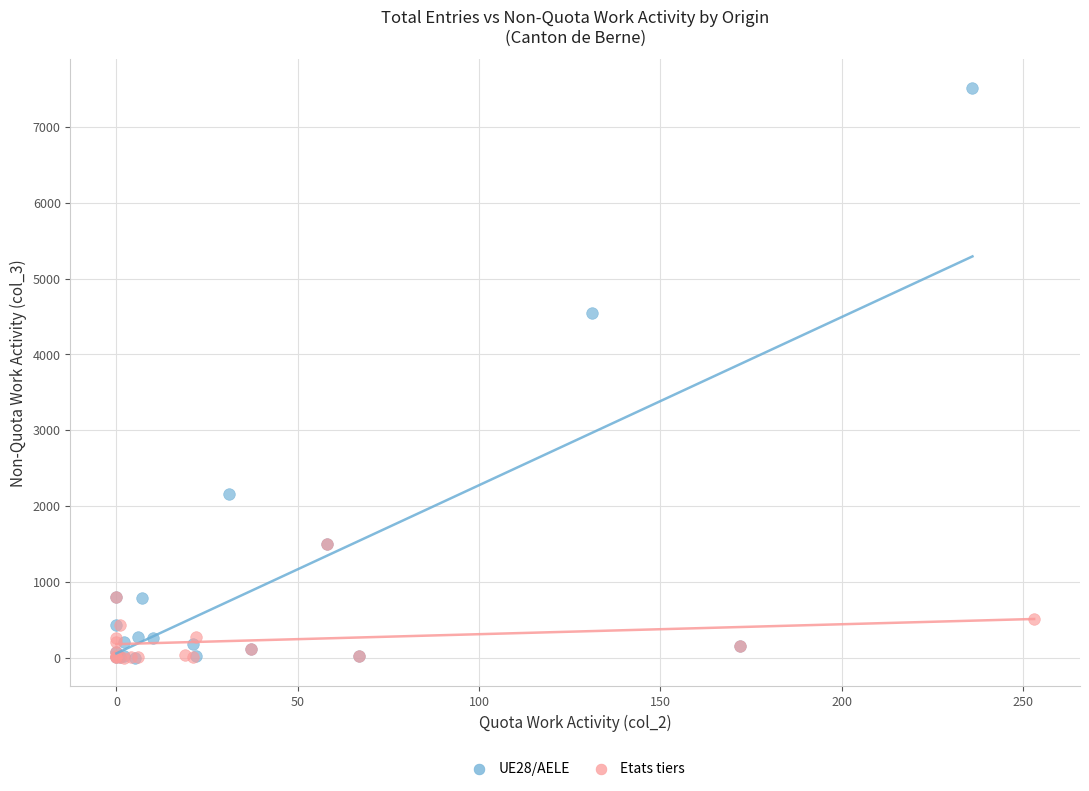

Which series has the widest spread of Y values?

UE28/AELE